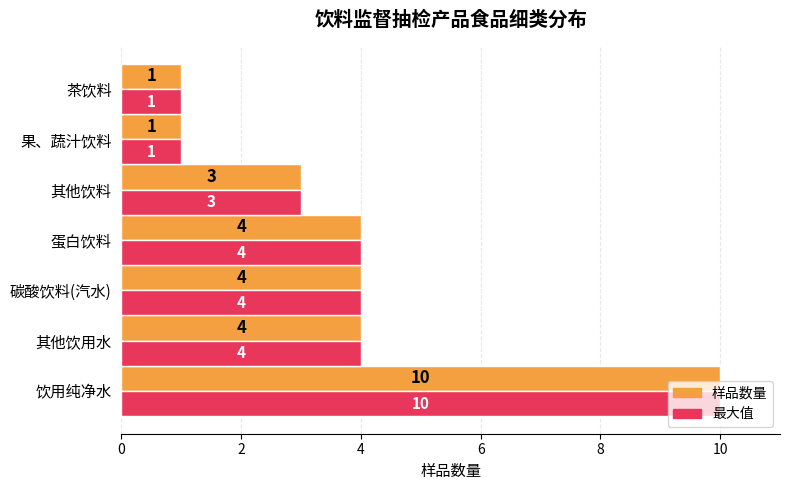

At which category is the sum across all series the highest?

饮用纯净水